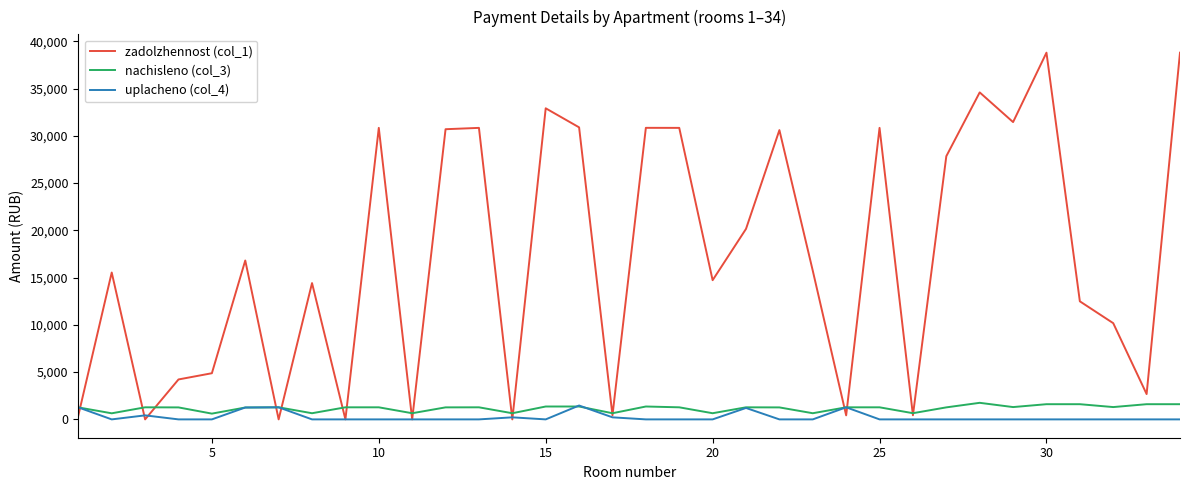

Which series has the widest spread of values?

zadolzhennost (col_1)